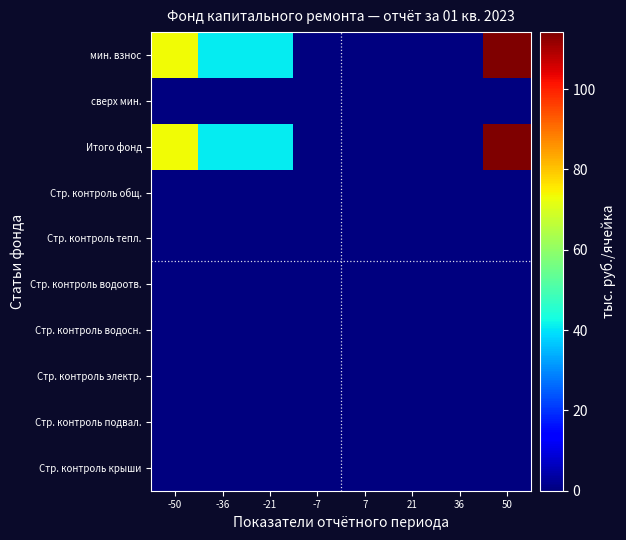

What is the greatest value displayed?

114.2